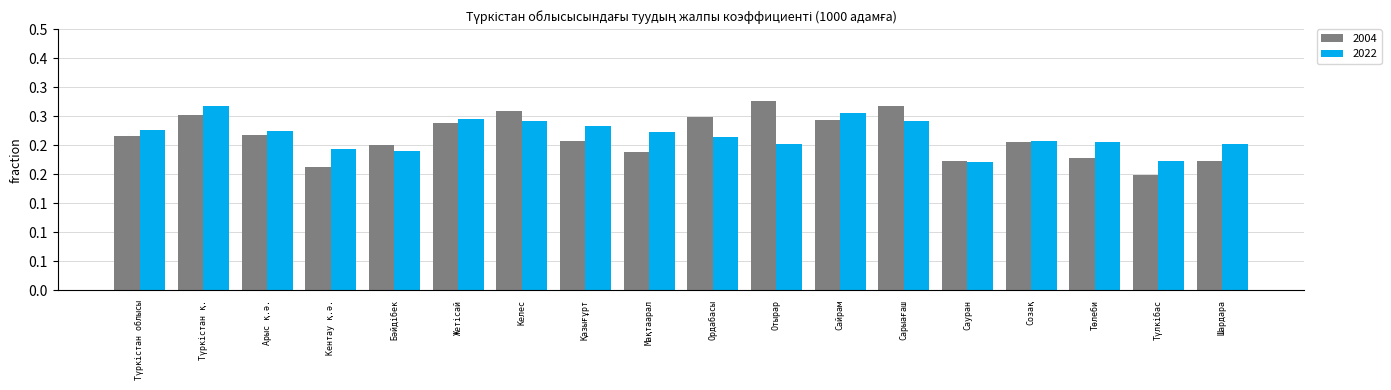

What is the average value of the 2022 series?

26.8